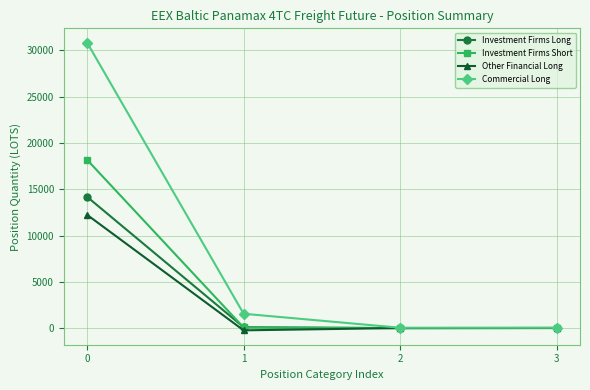

How many values in the Investment Firms Short series exceed 80?

2